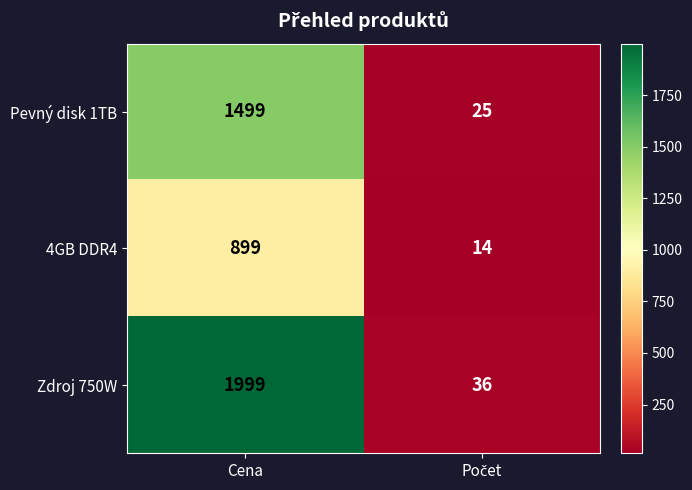

What is the difference between the maximum and minimum values in the Pevný disk 1TB series?

1474